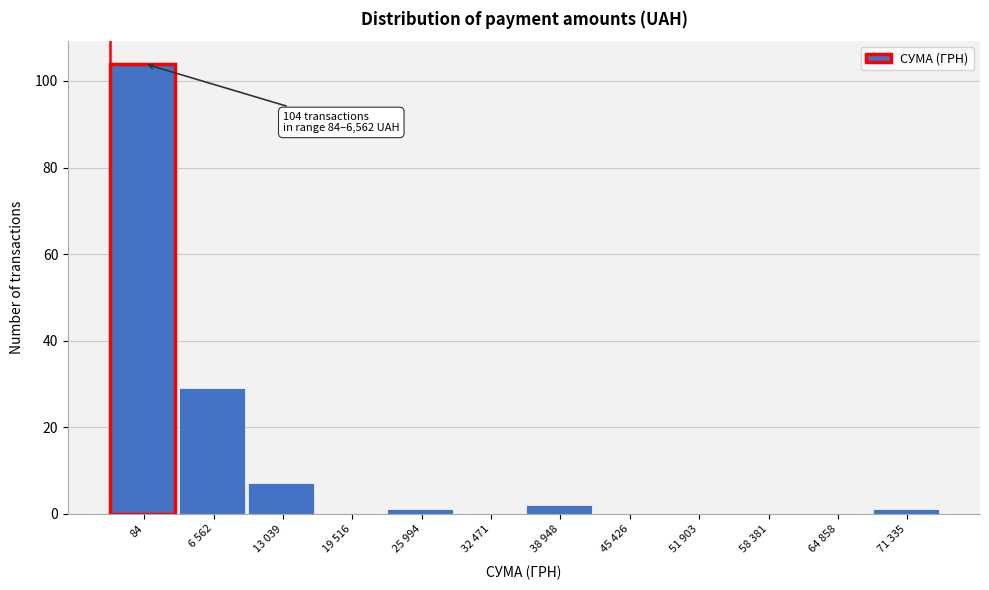

Reading left to right, what are all the values shown in this chart?

84=104	6 562=29	13 039=7	19 516=0	25 994=1	32 471=0	38 948=2	45 426=0	51 903=0	58 381=0	64 858=0	71 335=1